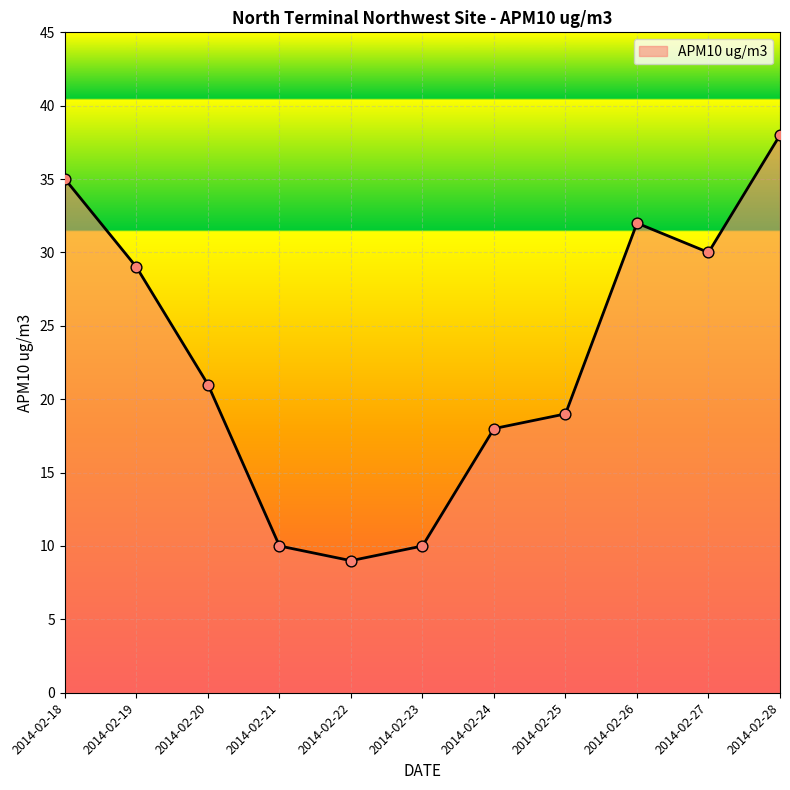

What is the ratio of the value at 2014-02-23 to the value at 2014-02-26?

0.3